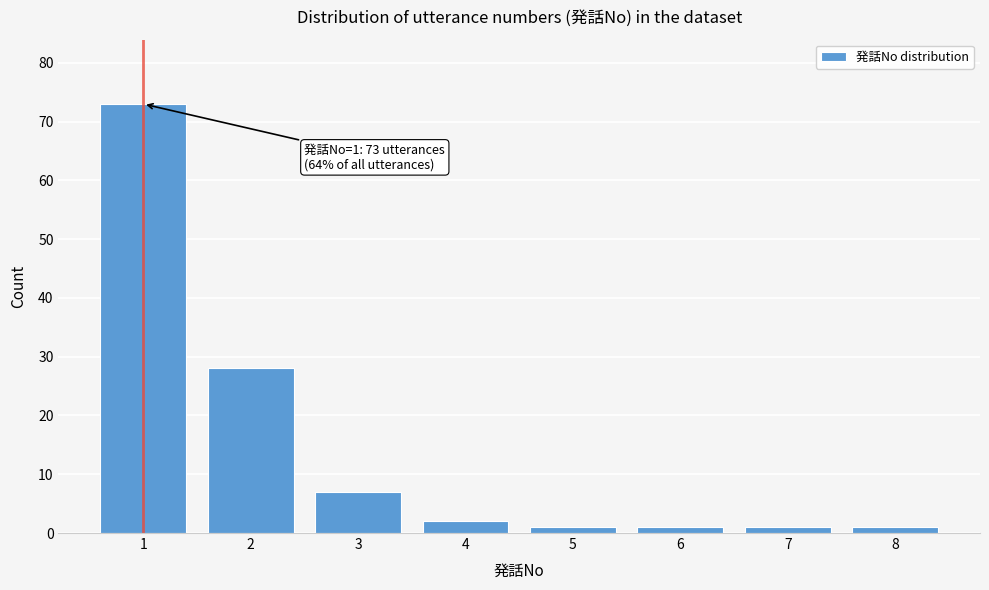

Reading left to right, what are all the values shown in this chart?

1=73	2=28	3=7	4=2	5=1	6=1	7=1	8=1